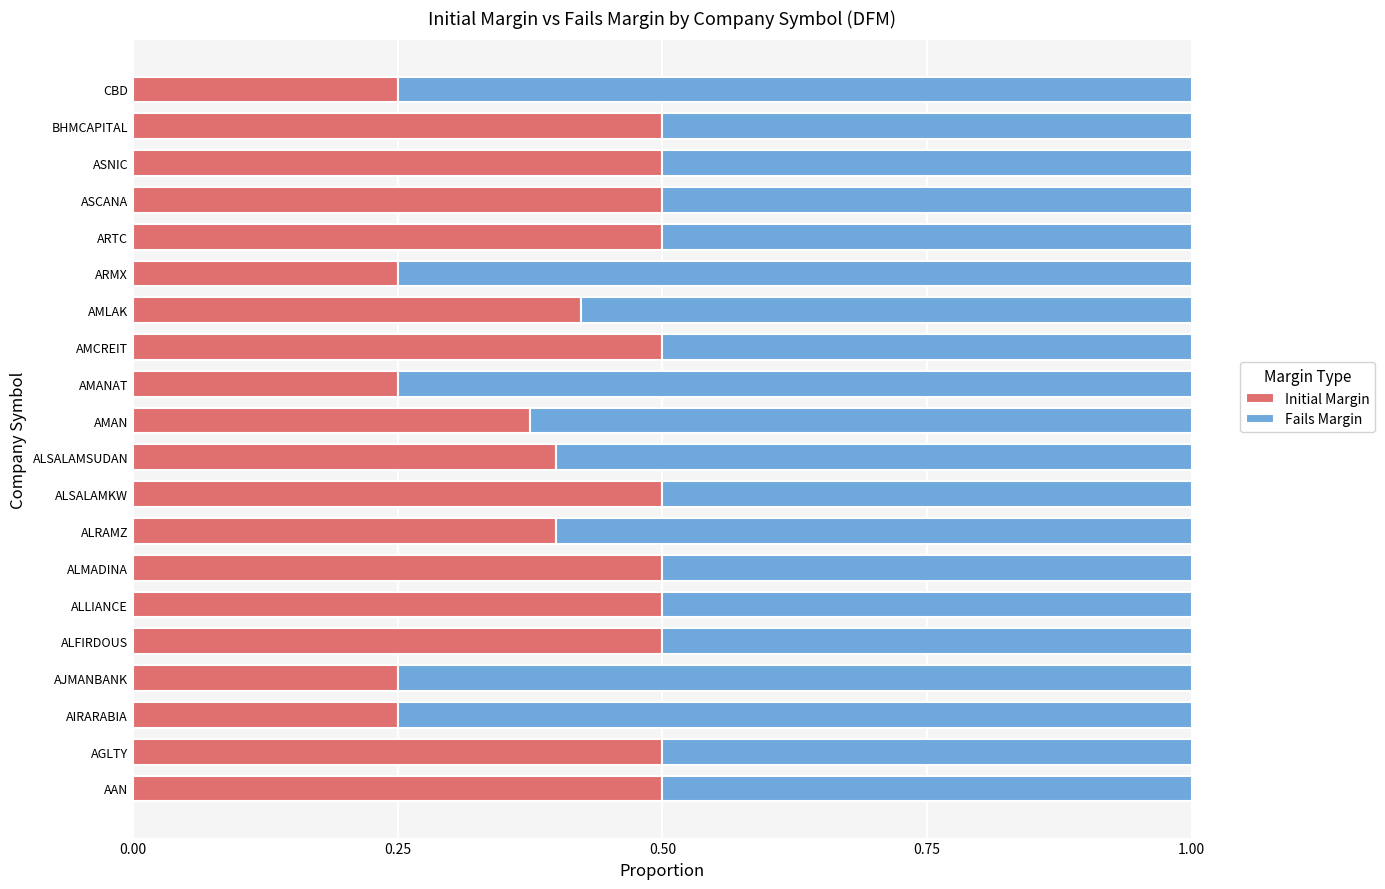

The value of Initial Margin at AAN is 0.5. True or false?

True